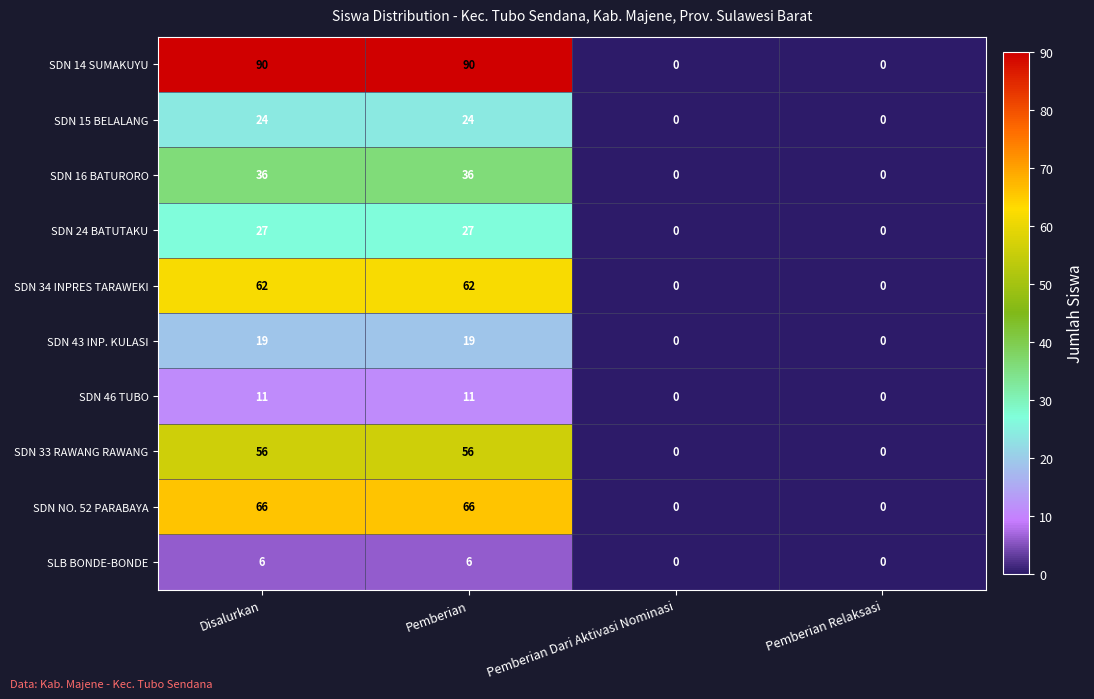

Which series has the widest spread of values?

SDN 14 SUMAKUYU